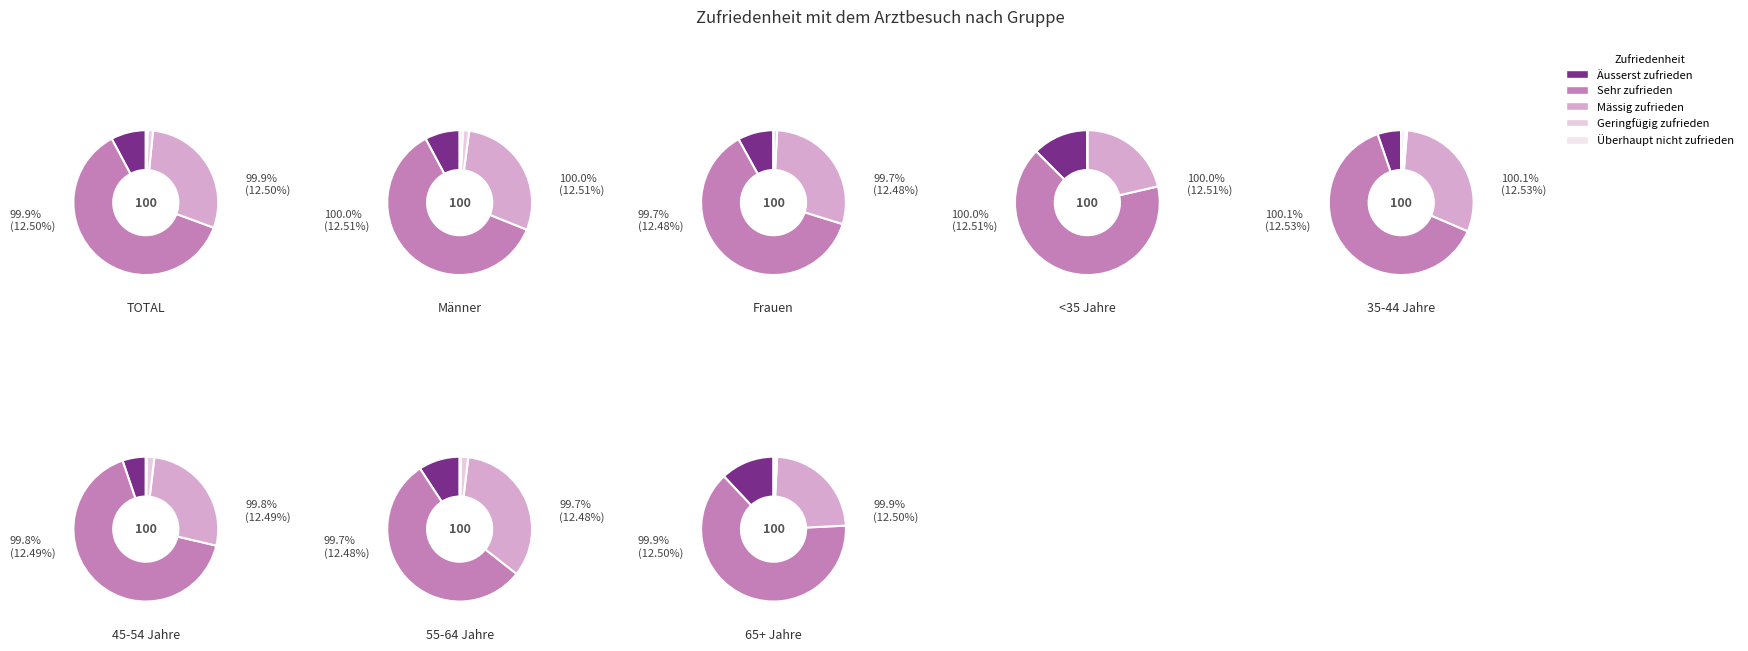

Rank the series by their maximum value, from lowest to highest.

Überhaupt nicht zufrieden, Geringfügig zufrieden, Äusserst zufrieden, Mässig zufrieden, Sehr zufrieden